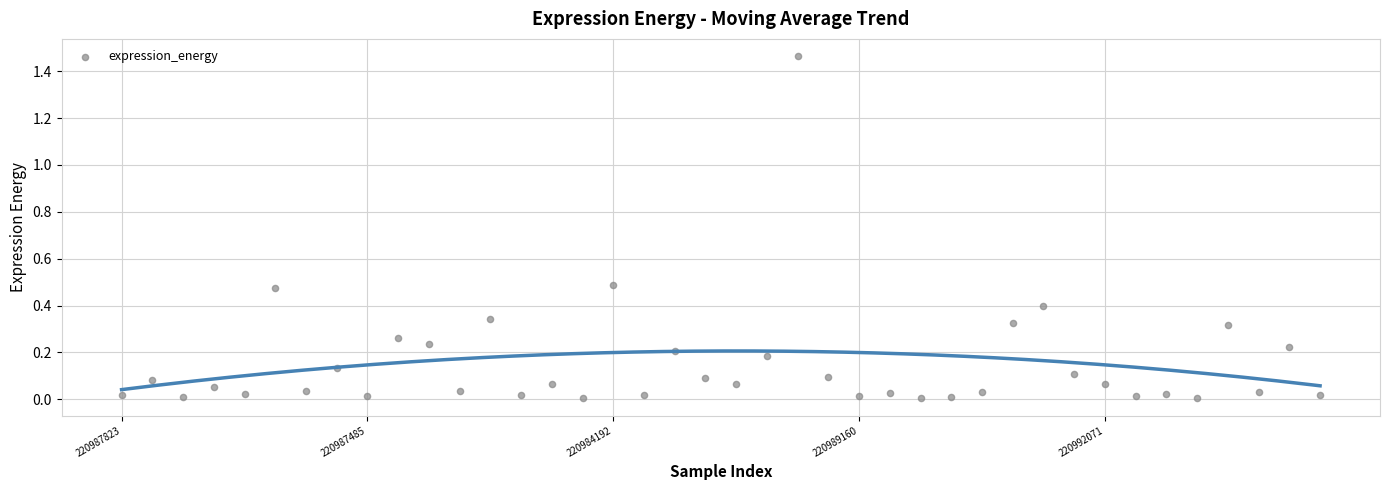

How many points are shown in the scatter plot?

40